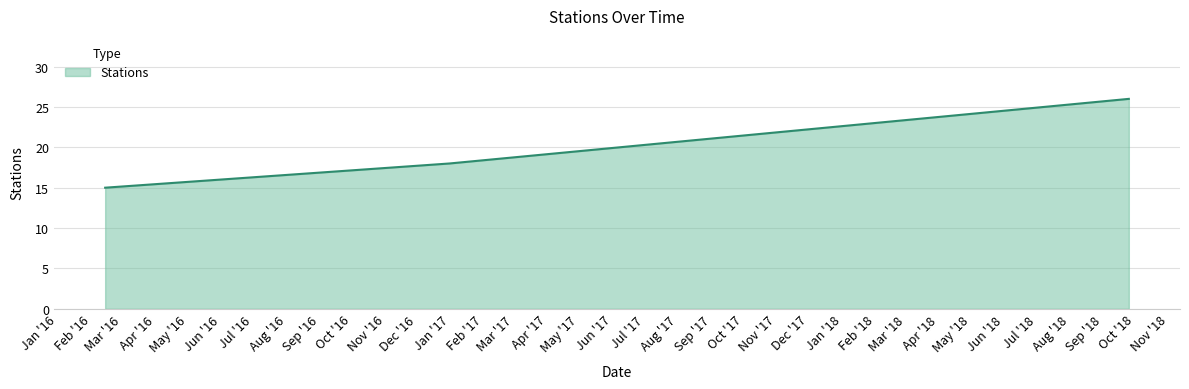

What is the average value?

20